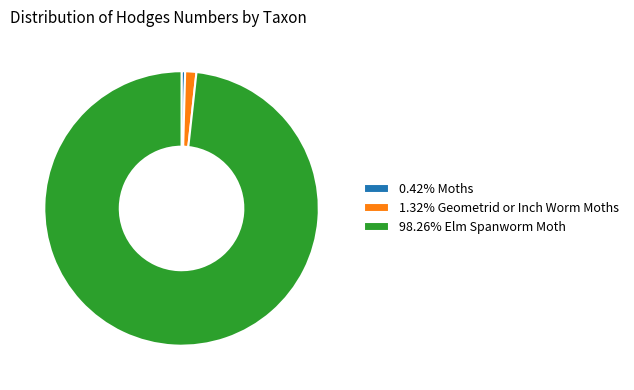

What is the ratio of the value at 1.32% Geometrid or Inch Worm Moths to the value at 0.42% Moths?

3.1